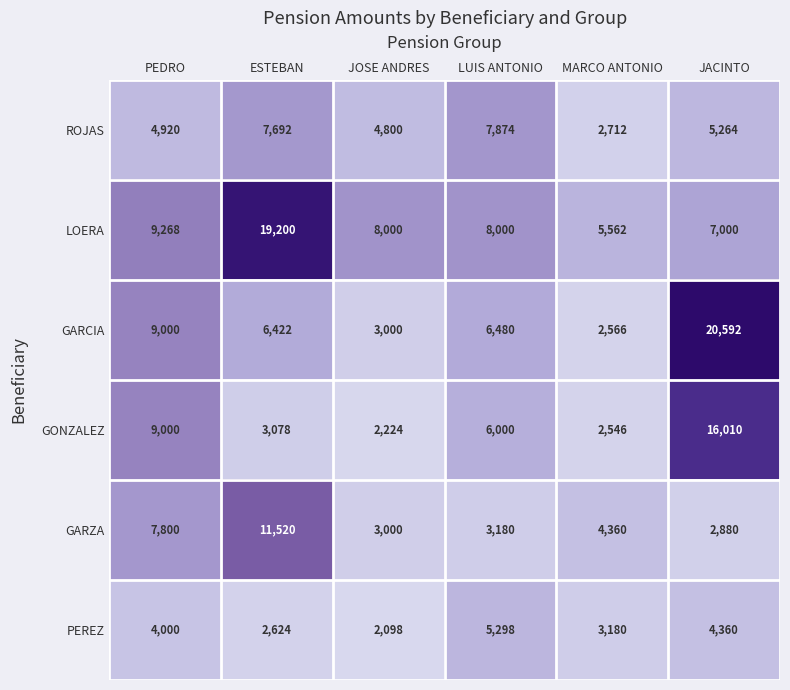

What is the total value across all series at MARCO ANTONIO?

20926